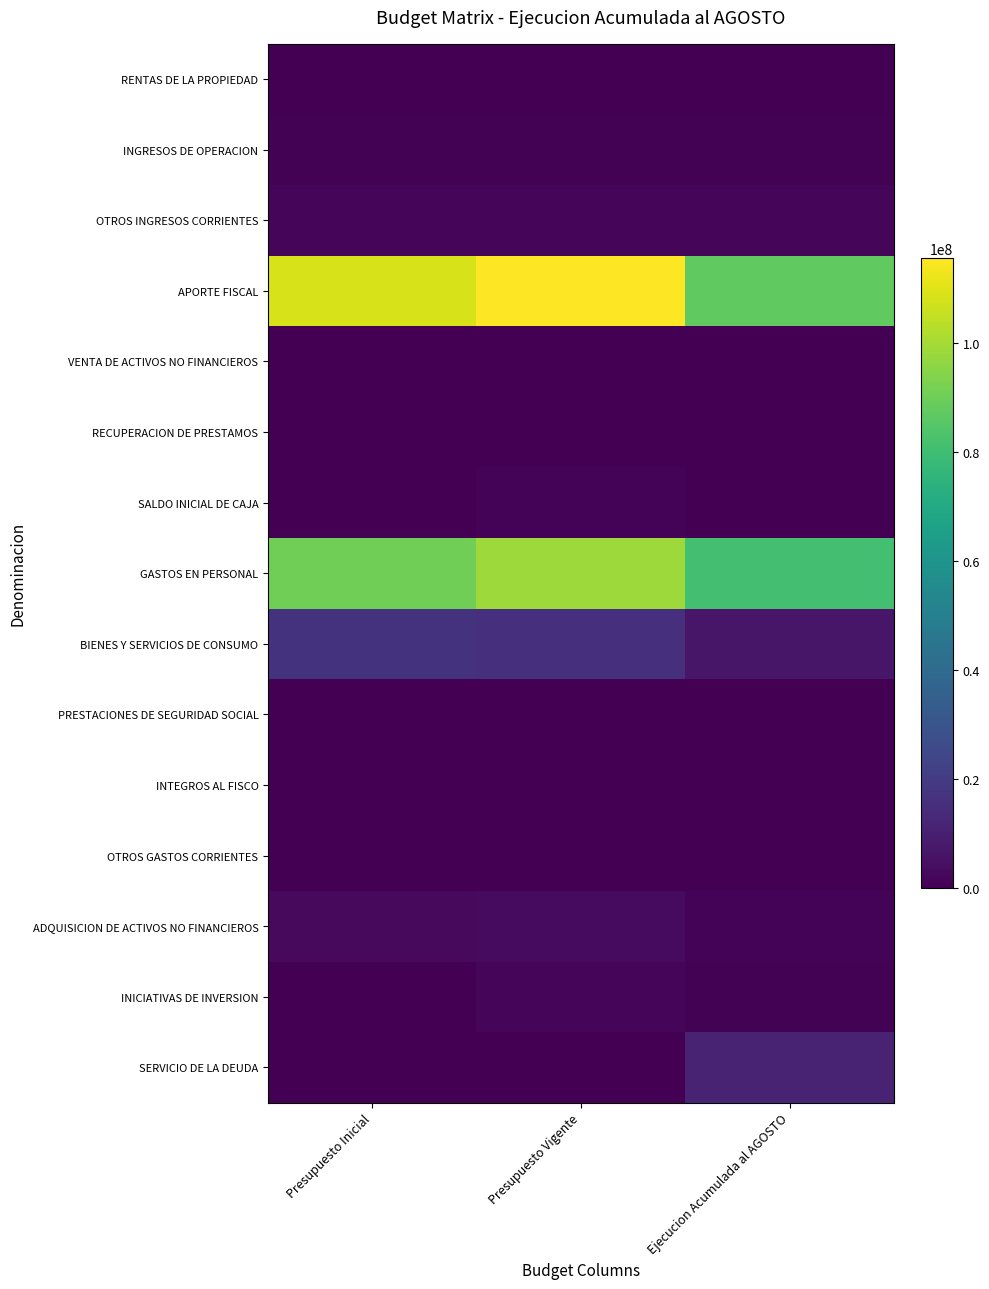

Which series has the largest total across all categories?

APORTE FISCAL